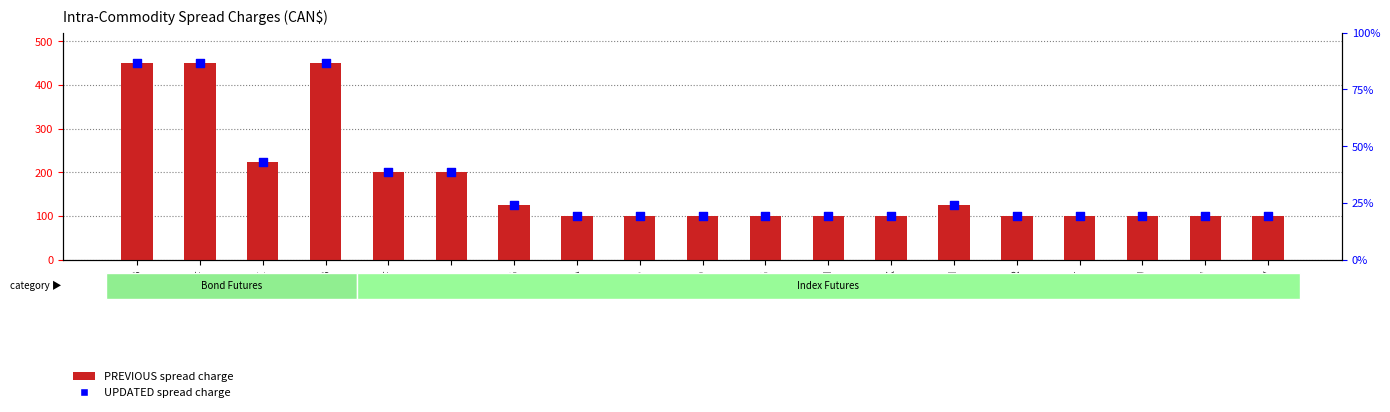

Which series has the widest spread of Y values?

PREVIOUS Inter-Month Spread Charge